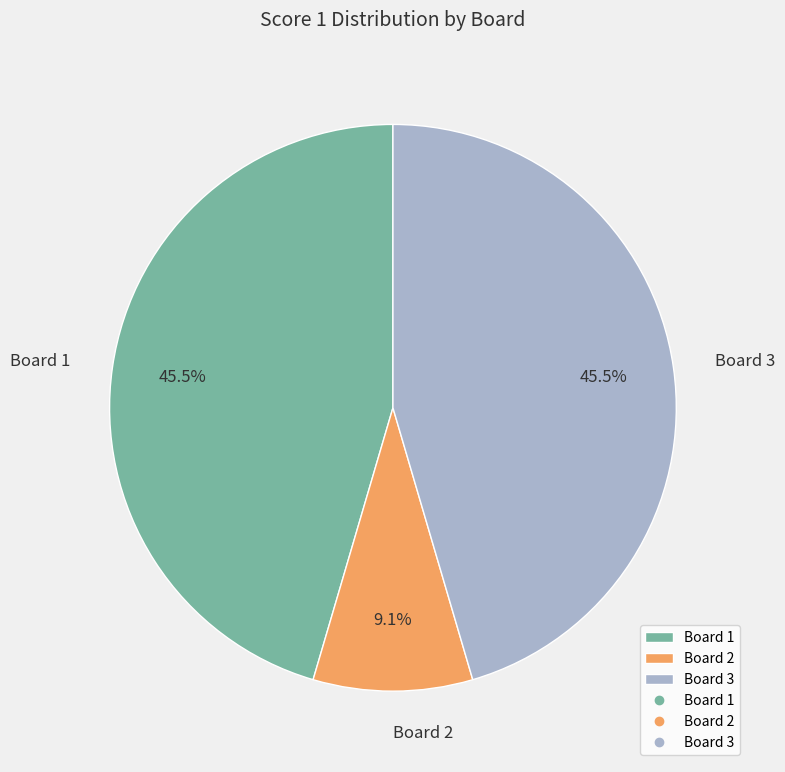

Does Board 2 represent more than half of the total?

No